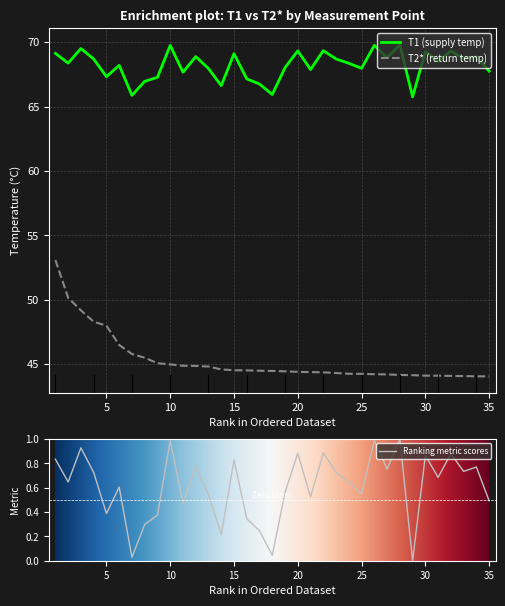

What is the difference between the maximum and minimum values in the T2* series?

9.0